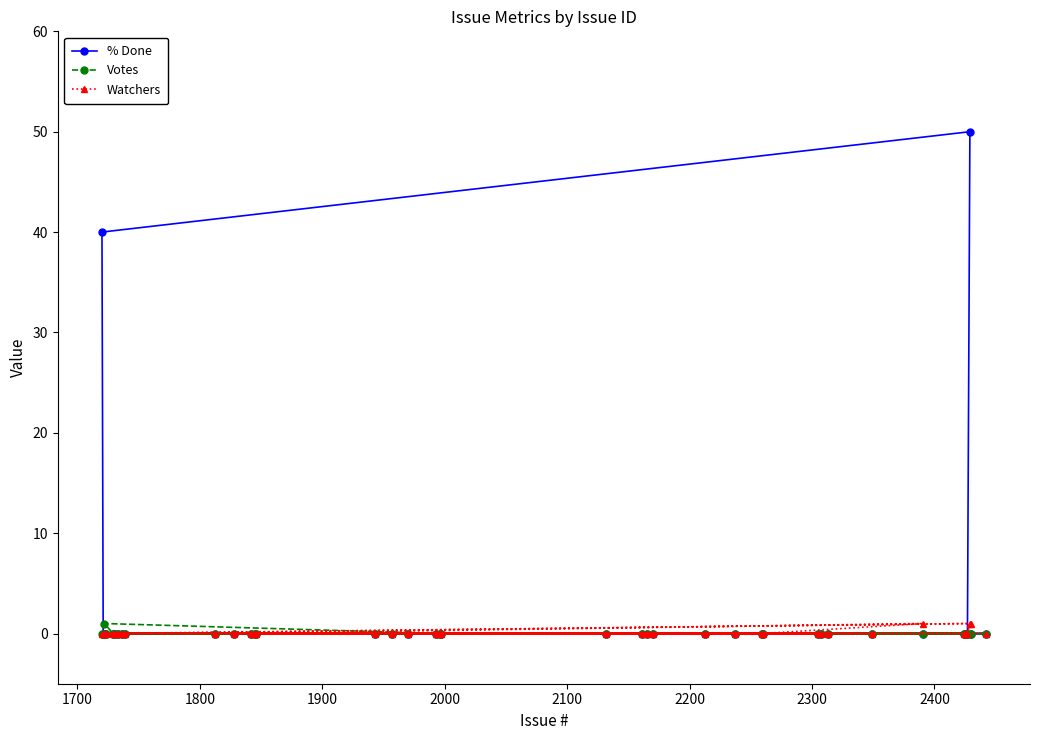

What is the maximum value shown in the chart?

50